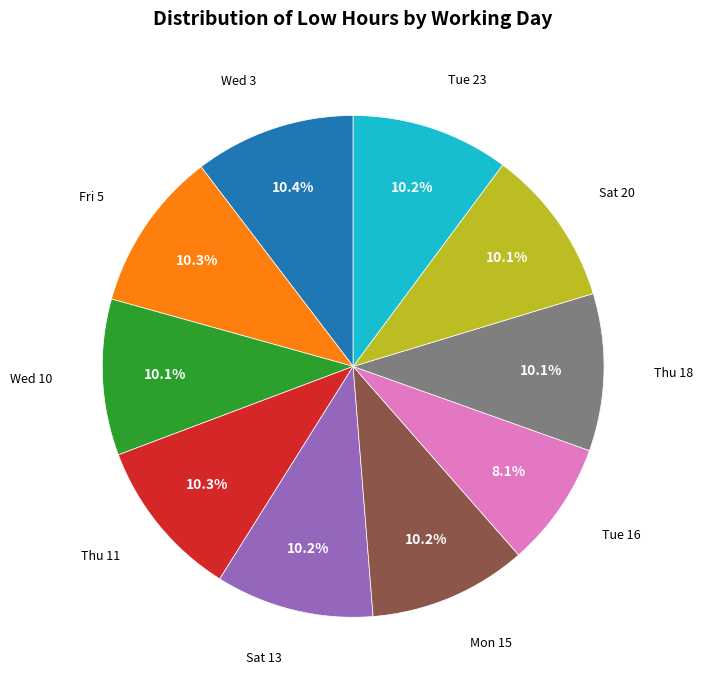

Is there a majority slice in this chart?

No